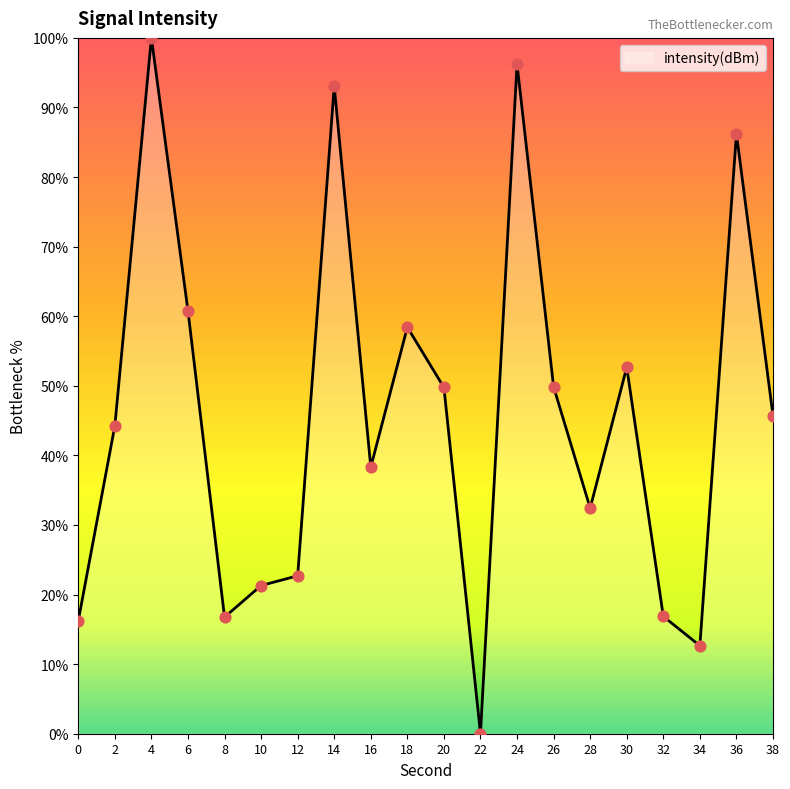

What is the change in value from 2 to 20?

+5.5